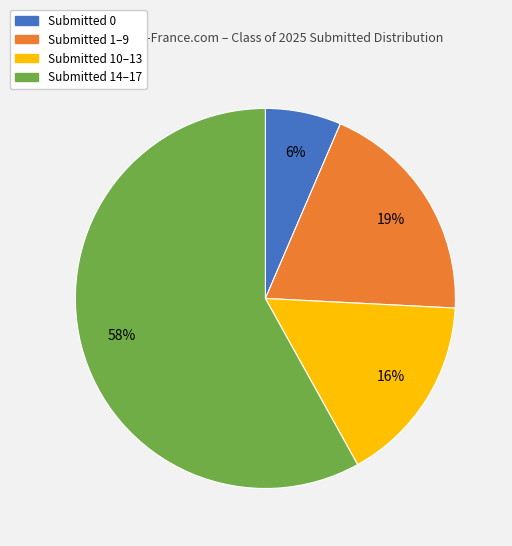

Does any single category account for the majority?

Yes